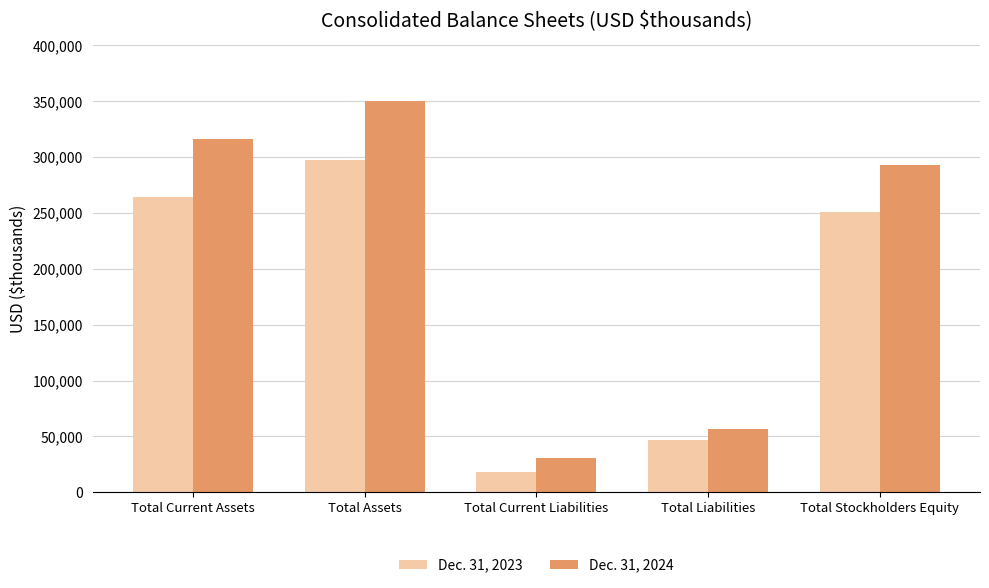

Does the chart contain stacked bars?

No